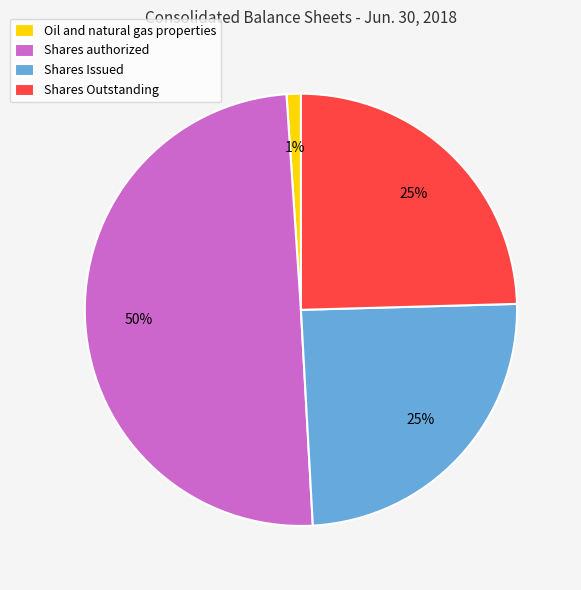

Does Shares Issued account for over 50% of the chart?

No